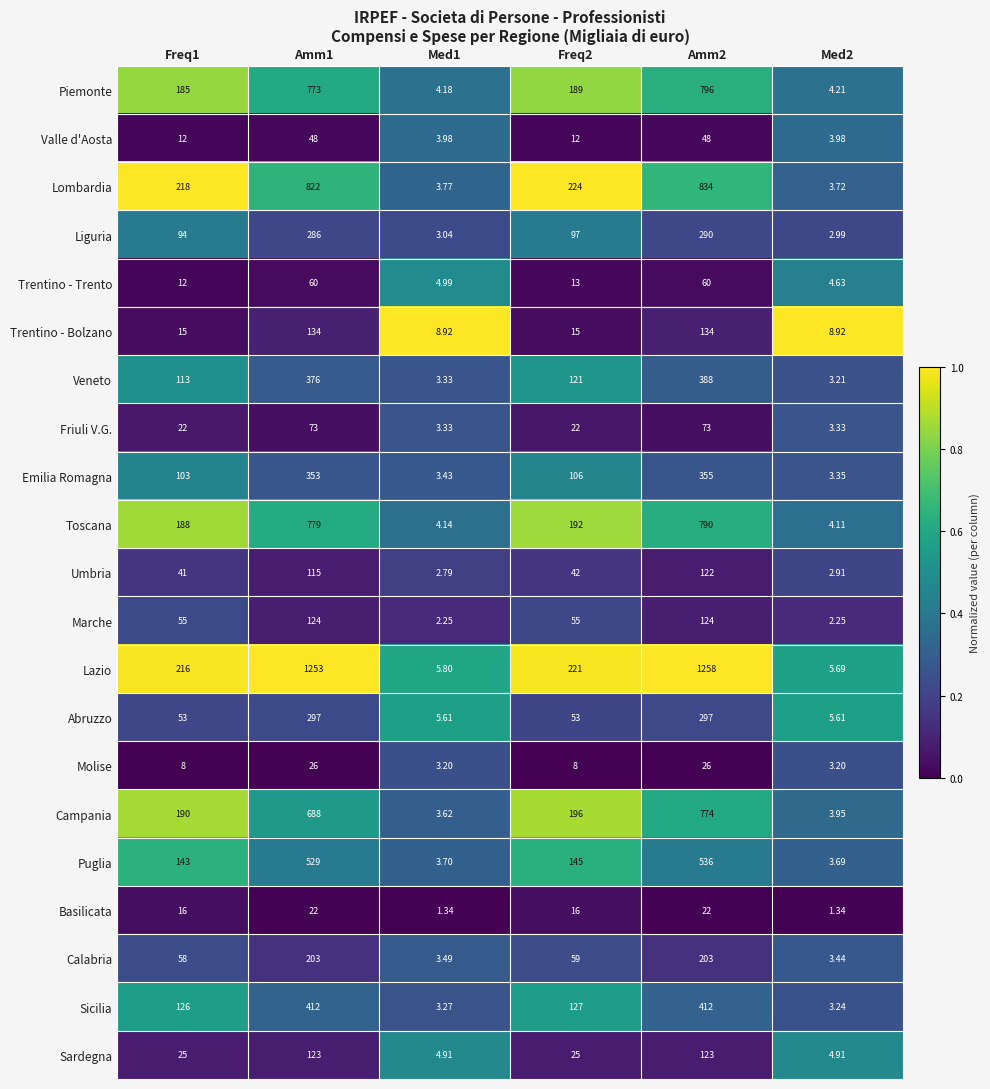

Which category has the highest value across all series?

Amm2